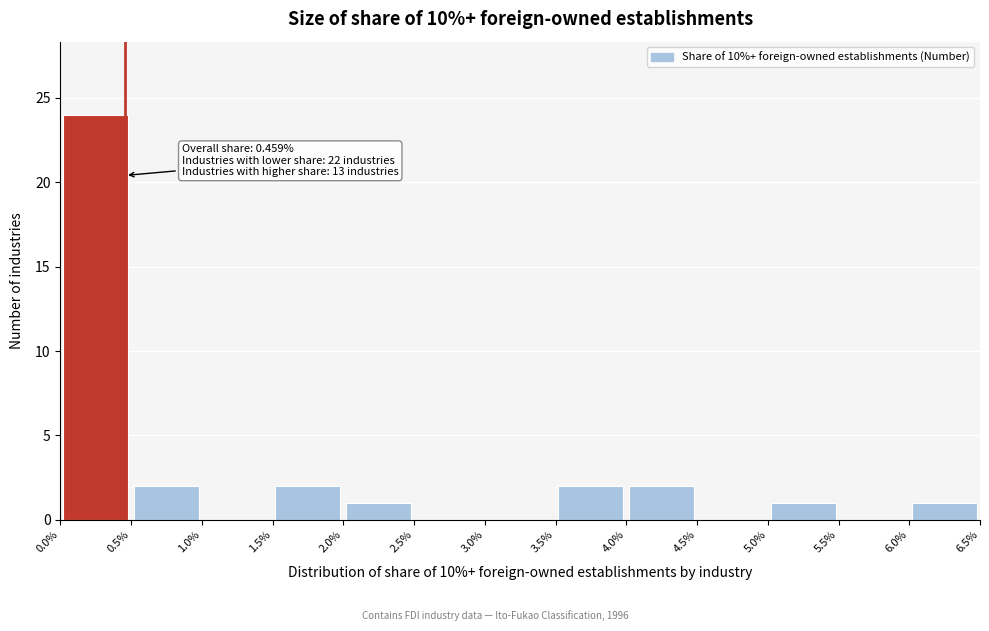

Which range on the x-axis has the tallest bar?

0.0% to 0.5%